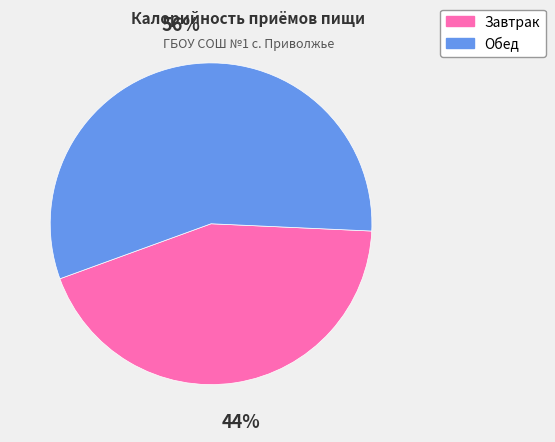

What is the majority slice?

Обед